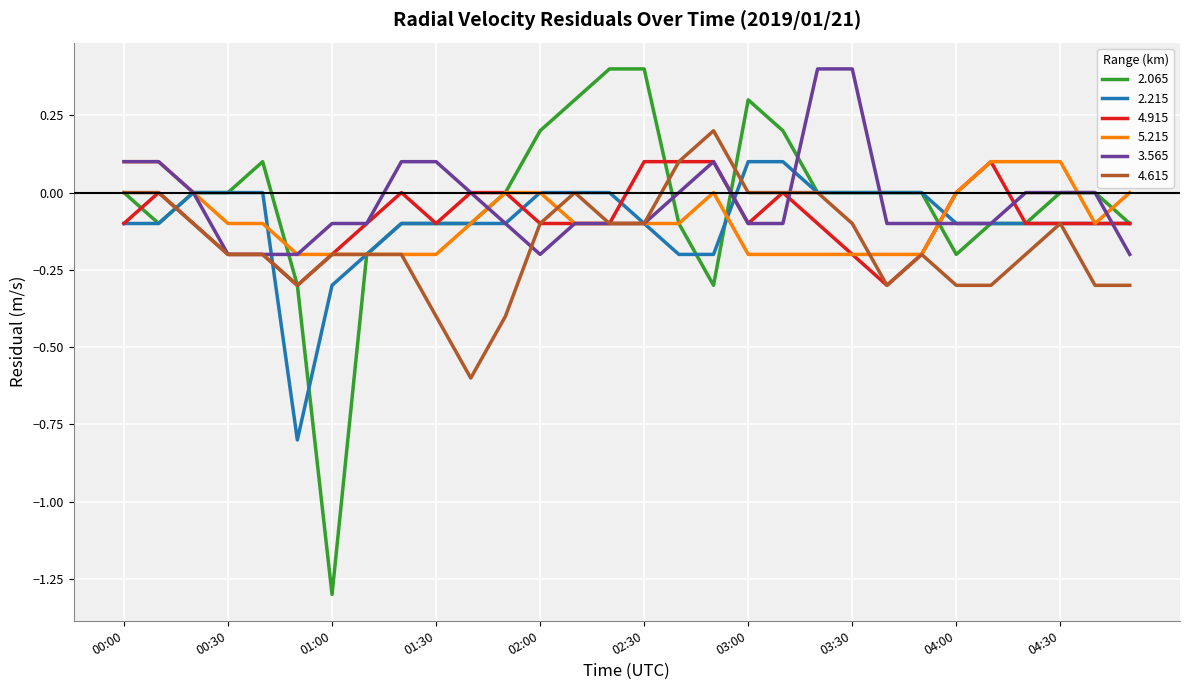

Which series has the largest range (max minus min)?

2.065